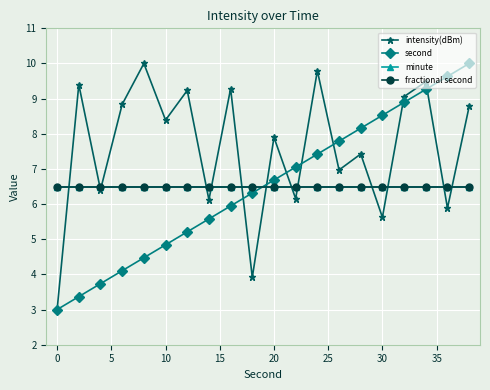

Is this an area chart (filled region under the line)?

No